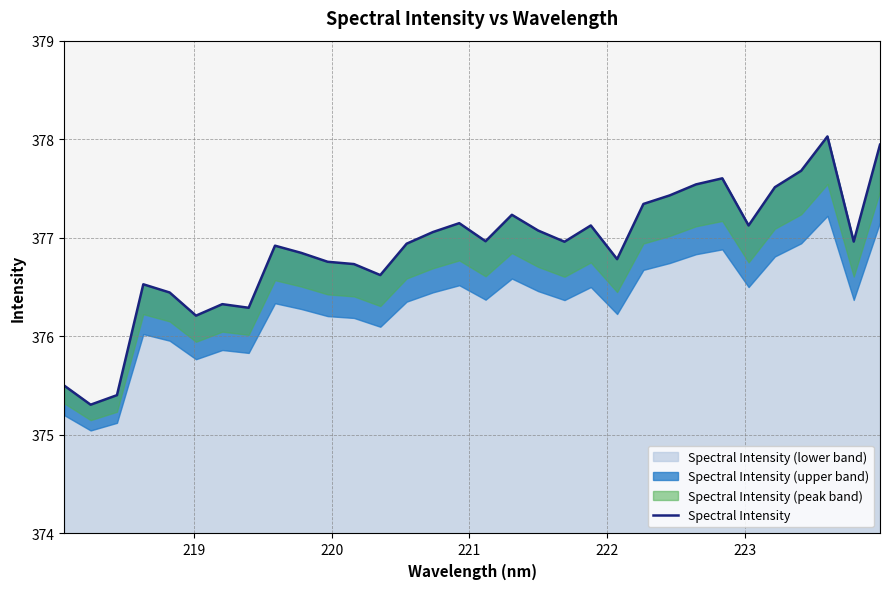

How many points are lower than both their immediate neighbors (excluding endpoints)?

9